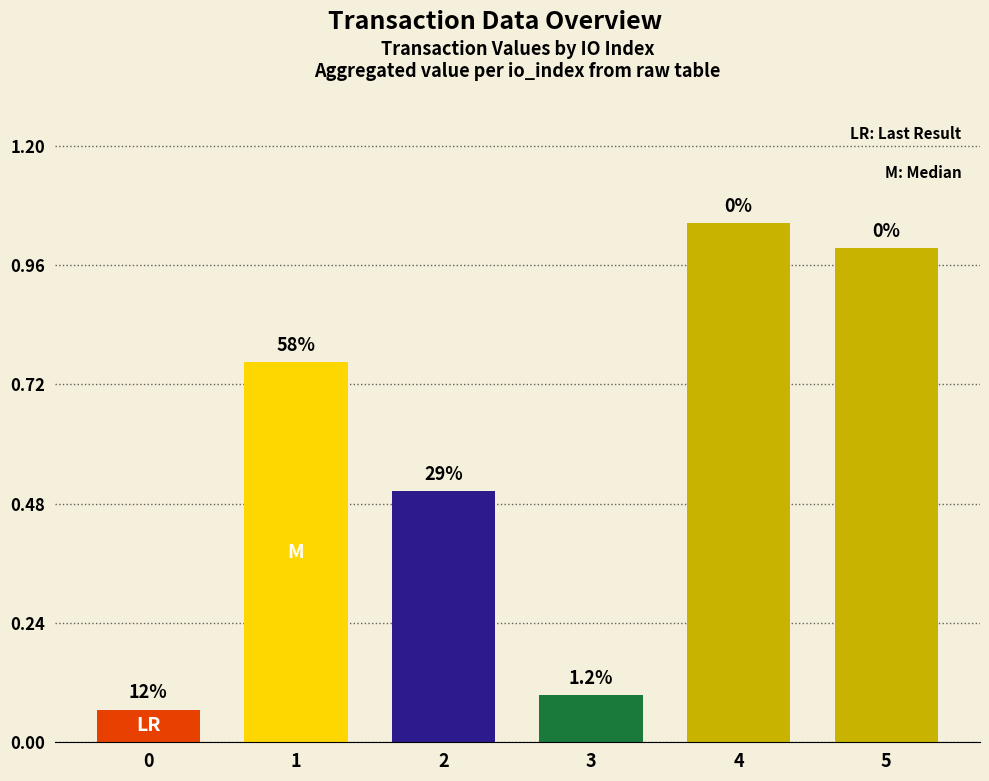

List the labels in order of value, largest first.

4, 5, 1, 2, 3, 0